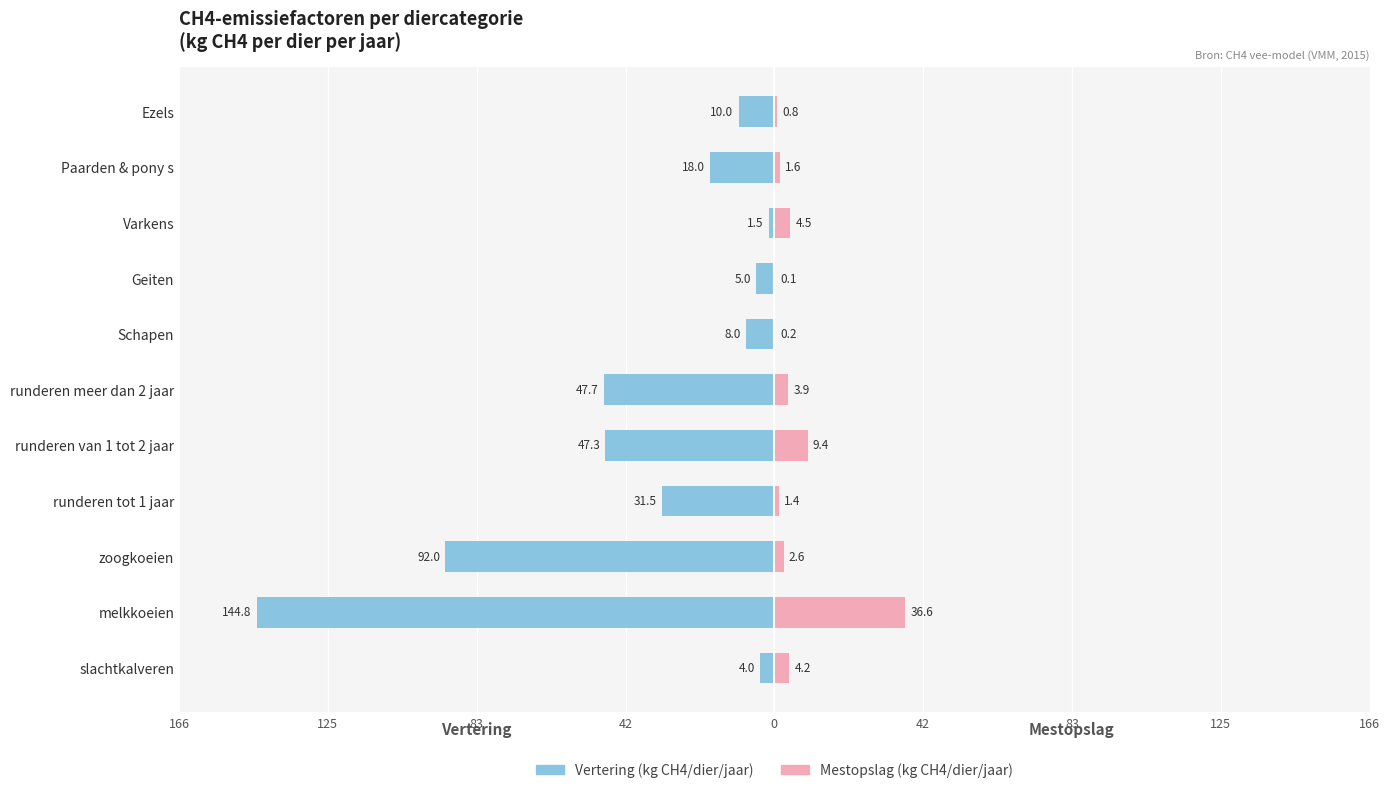

What is the sum of the Mestopslag (kg CH4/dier/jaar) values at runderen tot 1 jaar and melkkoeien?

38.0